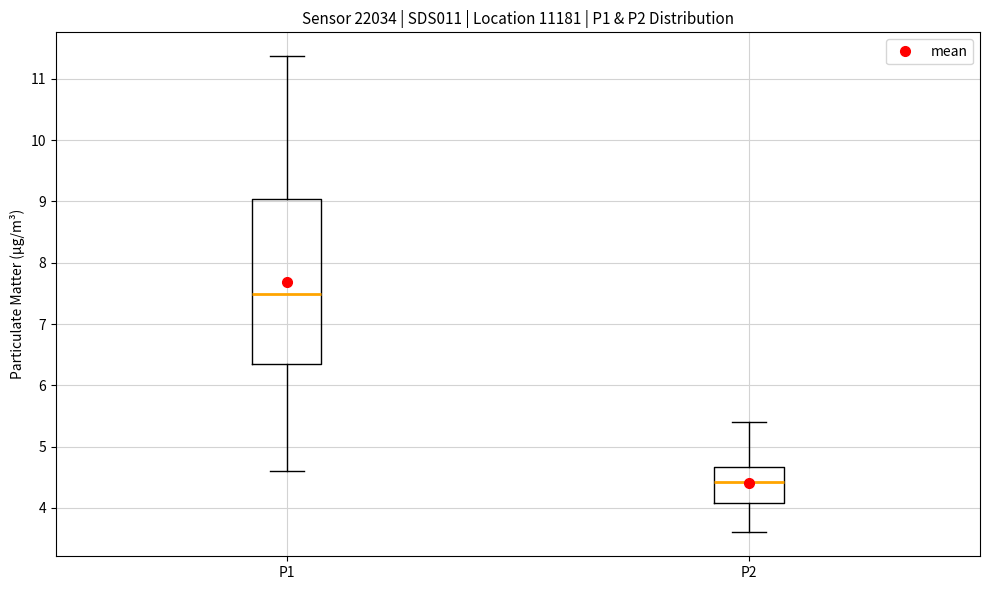

Where is the upper edge of the box for P1 on the y-axis? The values are not printed on the chart, so give them approximately, as read against the axis.

9.0